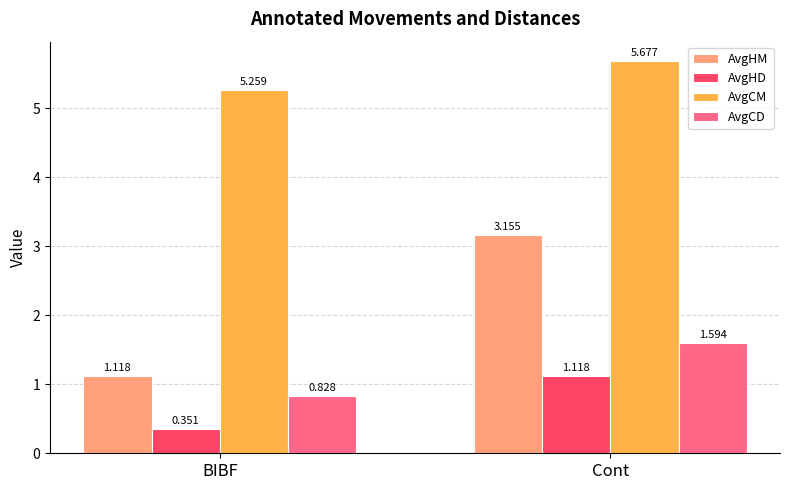

At which category is the sum across all series the highest?

Cont